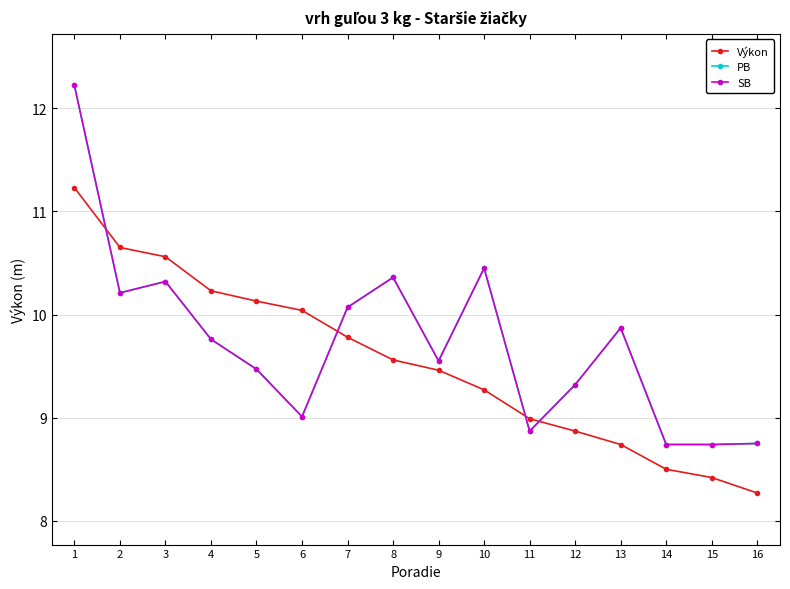

True or false: Výkon and PB intersect in this chart.

True